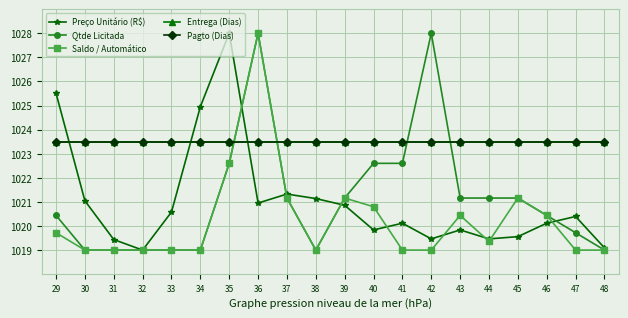

How many series are shown in this chart?

5